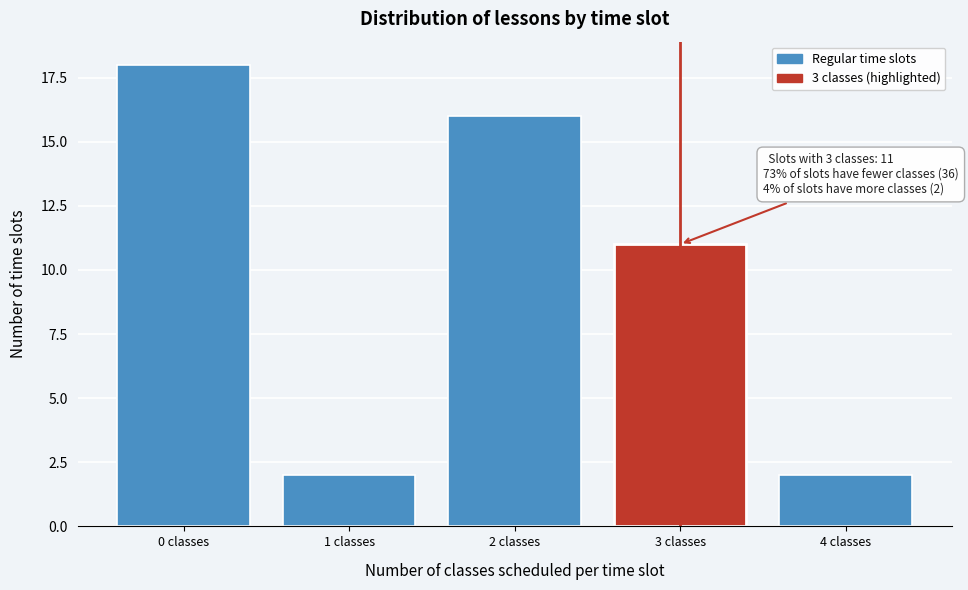

Reading left to right, what are all the values shown in this chart?

0 classes=18	1 classes=2	2 classes=16	3 classes=11	4 classes=2